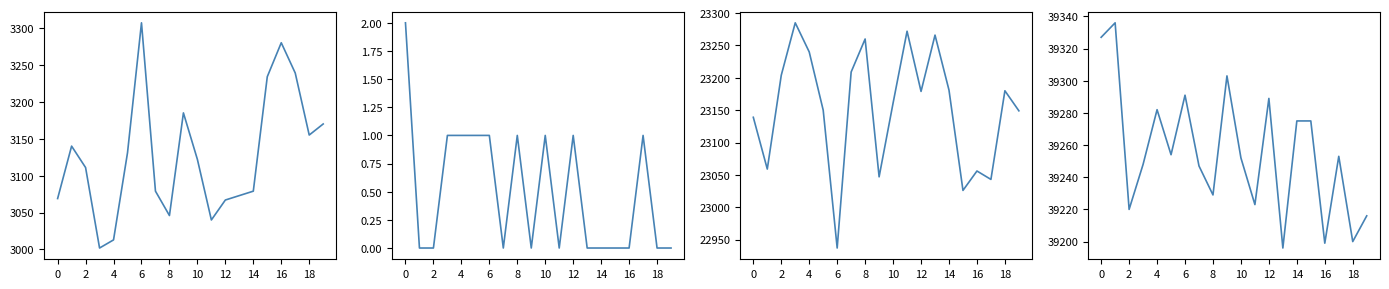

Between 16 and 15, which is larger?

16